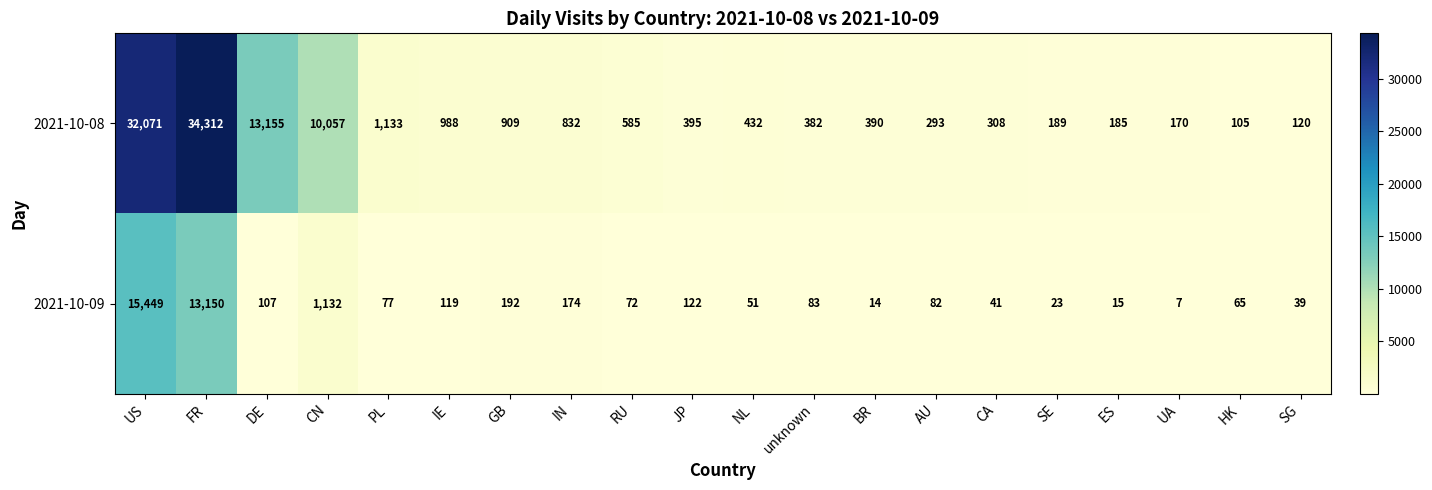

At which category is the sum across all series the highest?

US